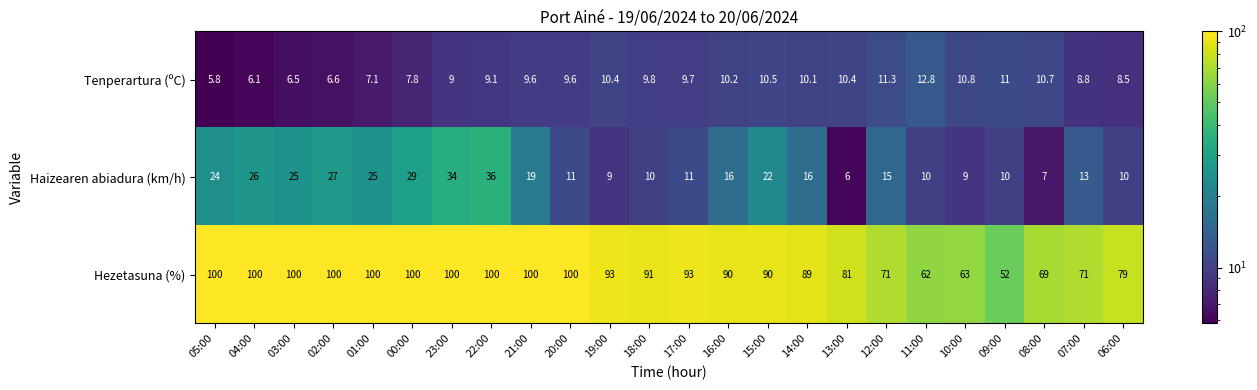

The value of Haizearen abiadura (km/h) at 11:00 is 2.9. True or false?

False